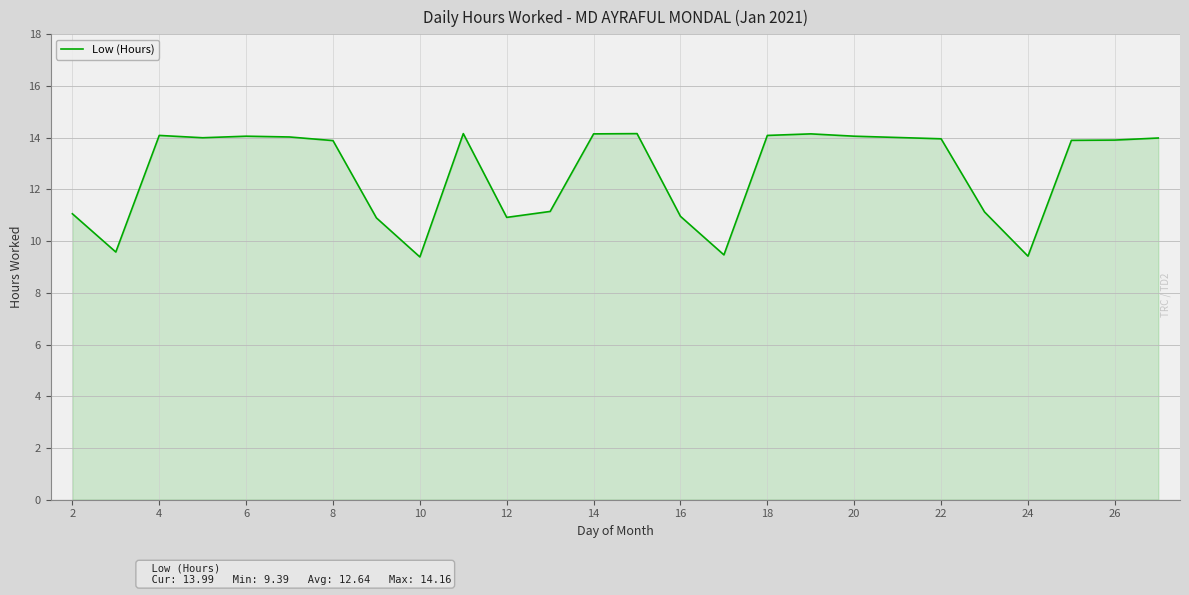

What is the minimum value shown in the chart?

9.4